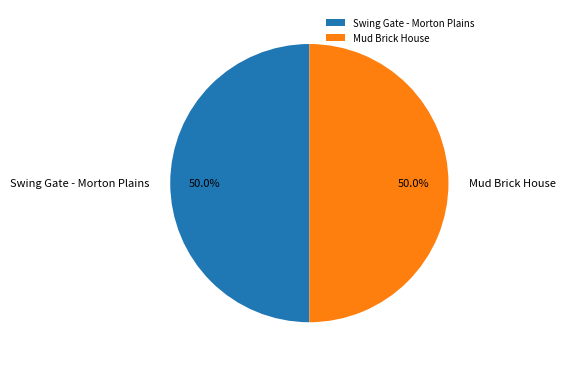

What is the ratio of the value at Mud Brick House to the value at Swing Gate - Morton Plains?

1.0